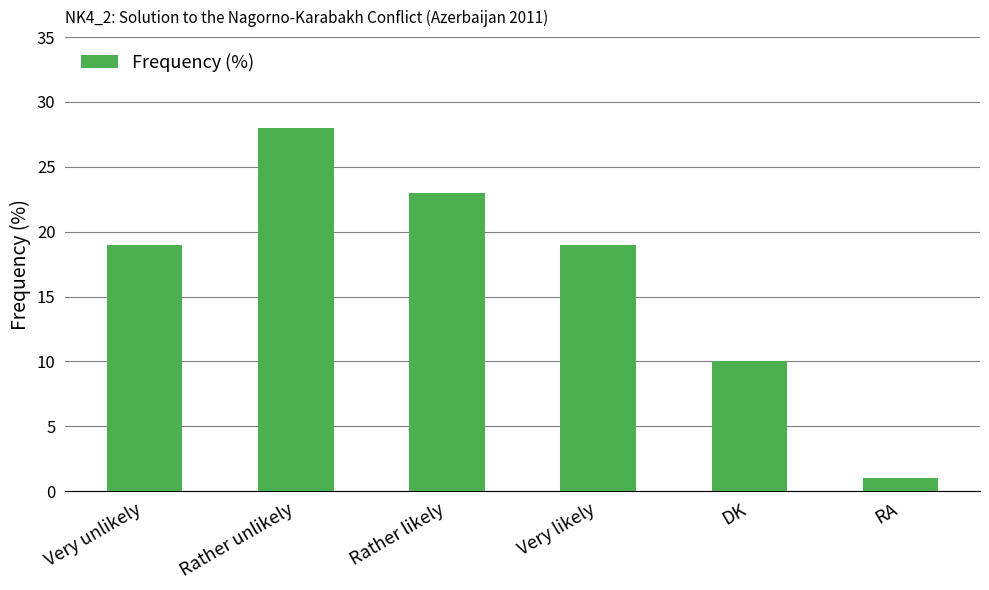

How many bars are there in total?

6